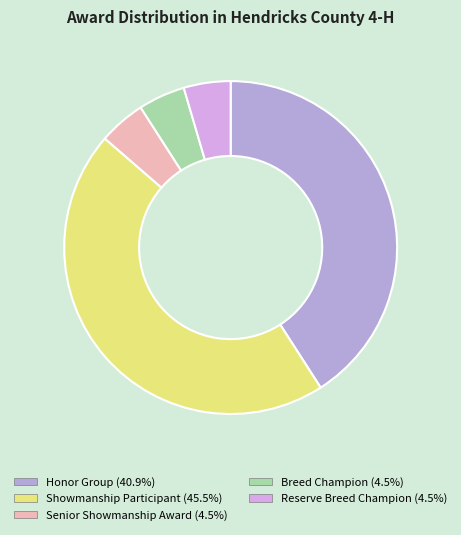

Which slice is the largest?

Showmanship Participant